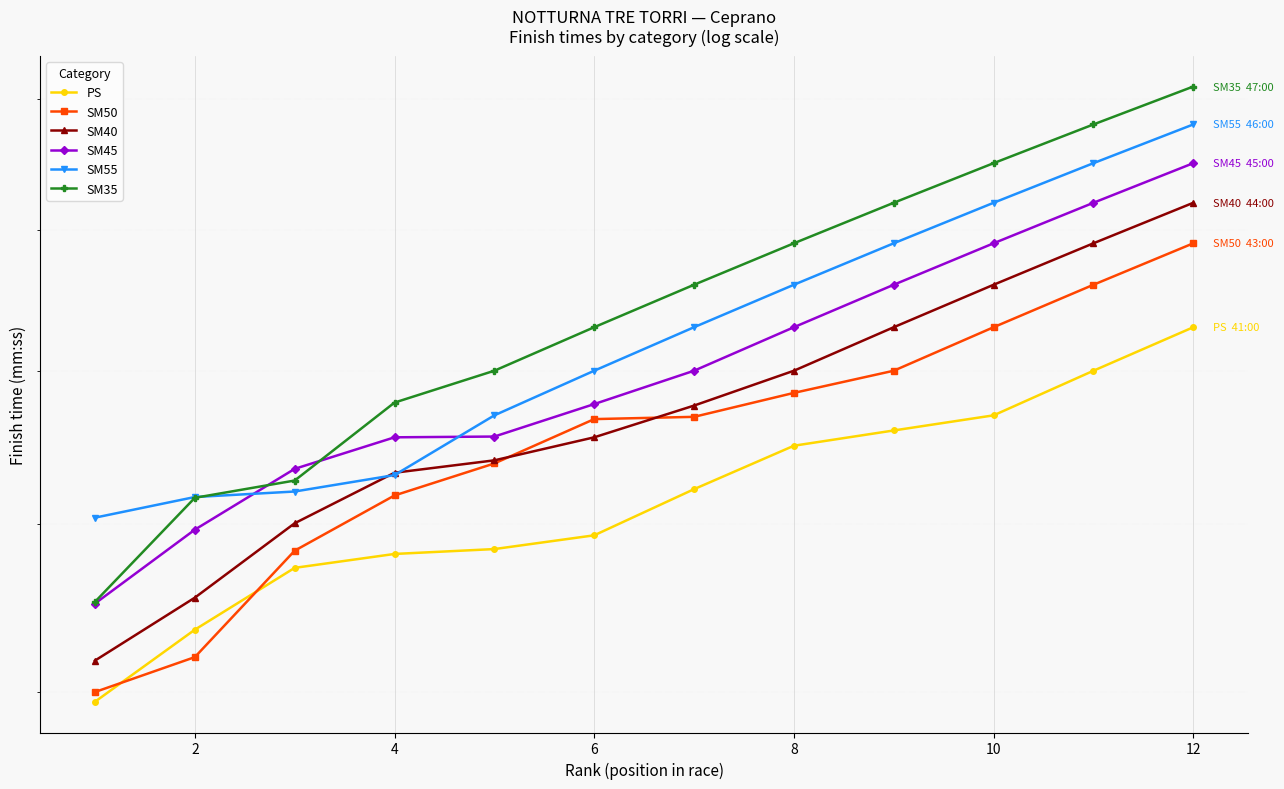

How many times do SM40 and SM50 cross each other?

2